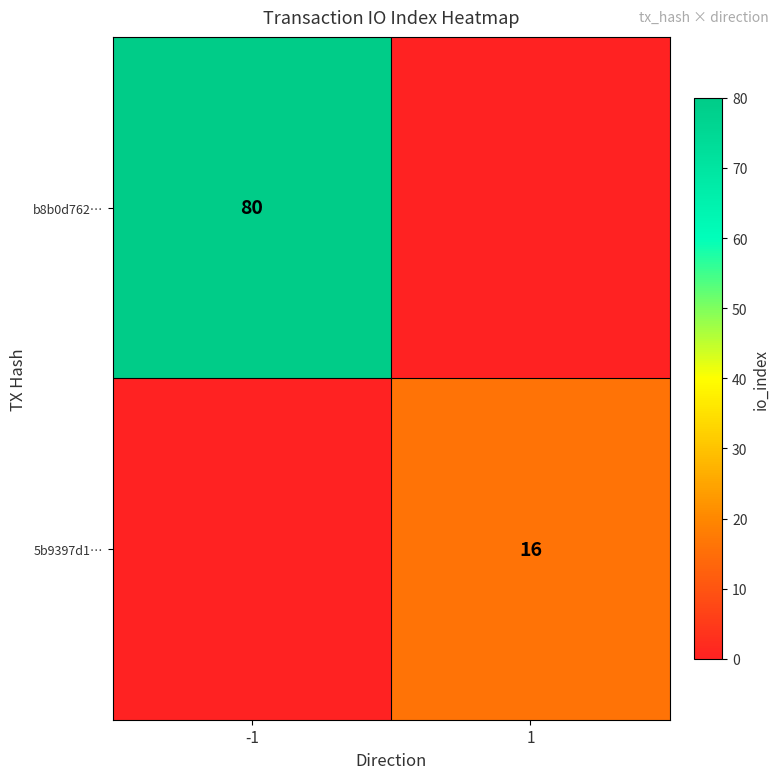

What is the maximum value shown in the chart?

80